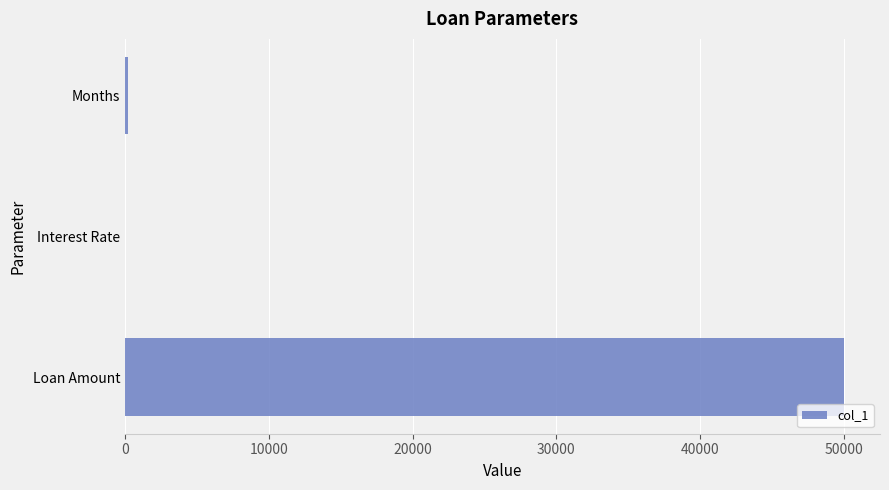

Between Months and Loan Amount, which is larger?

Loan Amount